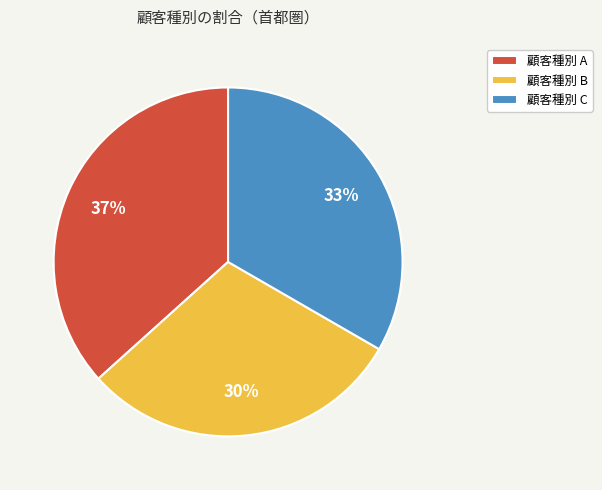

Rank the categories by value from lowest to highest.

顧客種別 B, 顧客種別 C, 顧客種別 A